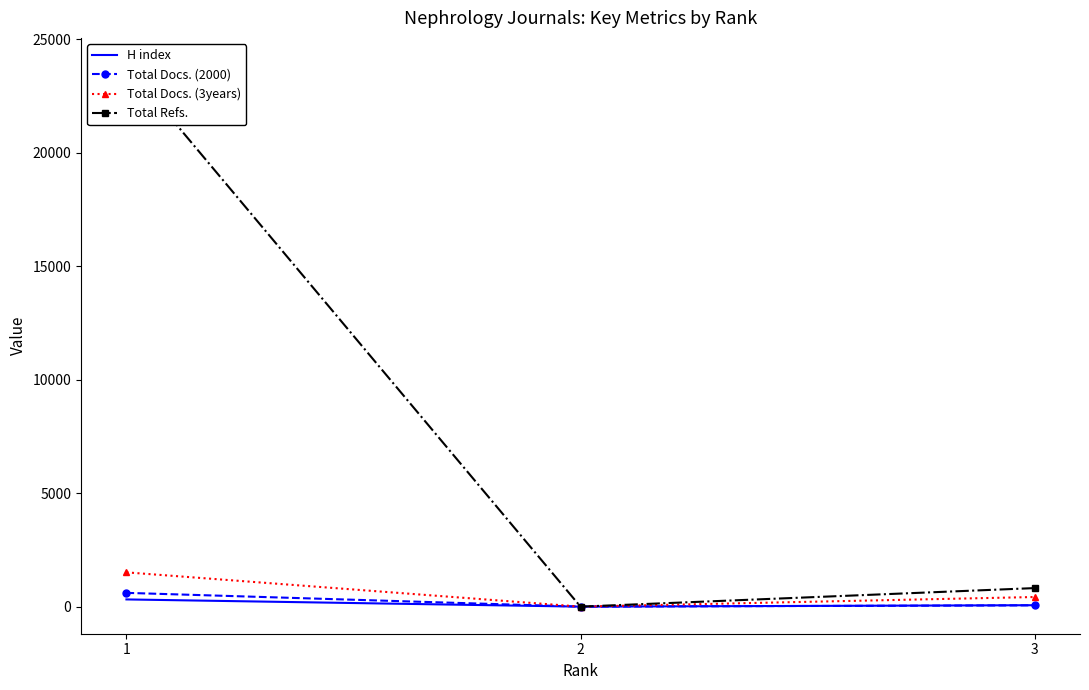

Reading left to right, extract all data points from this chart.

H index: 318	0	63
Total Docs. (2000): 607	0	57
Total Docs. (3years): 1510	0	424
Total Refs.: 23861	0	817